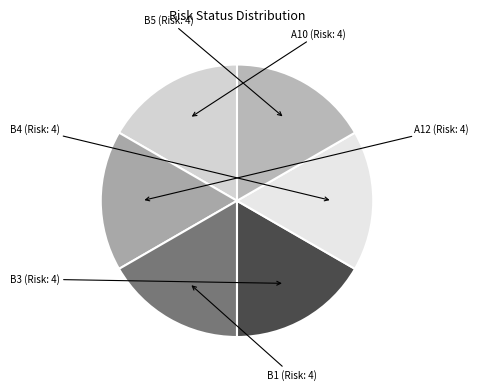

Is the sum of A12 and A10 greater than half?

No